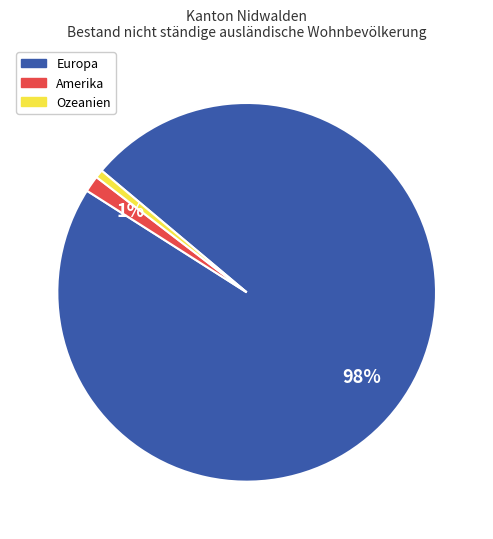

What is the largest slice in the pie chart?

Europa